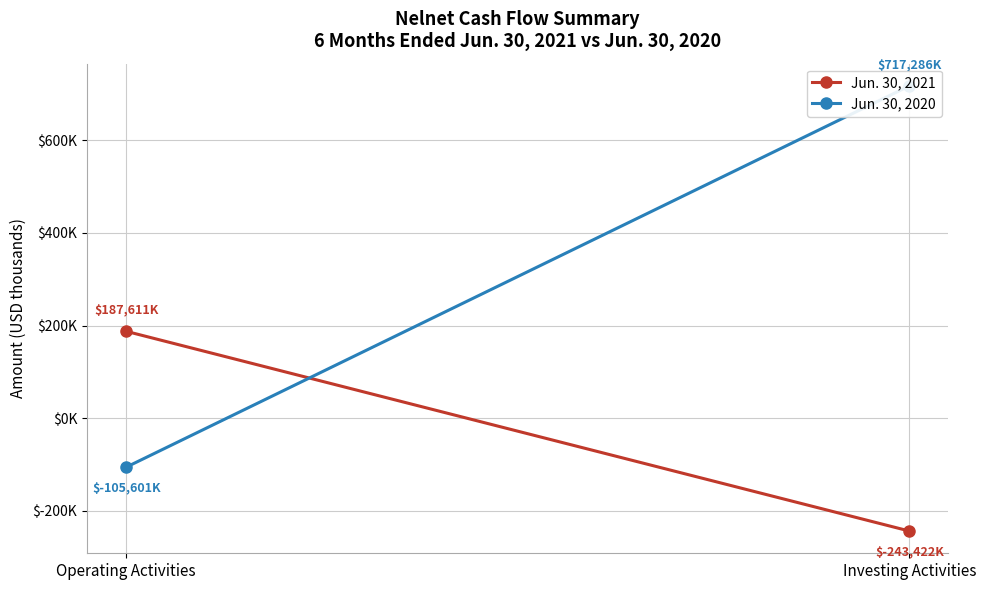

What is the maximum value shown in the chart?

717286